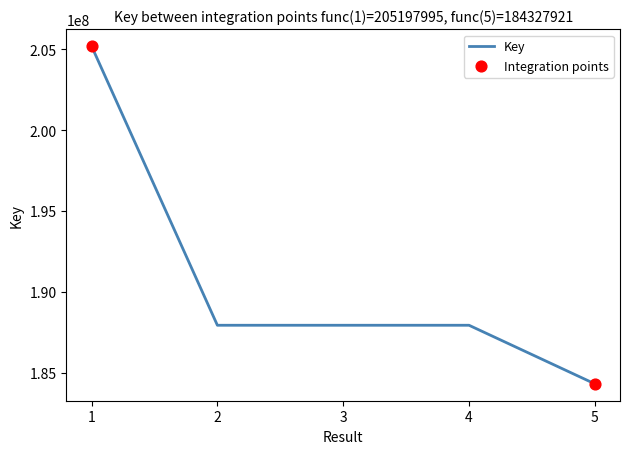

What is the ratio of the value at 1 to the value at 3?

1.1